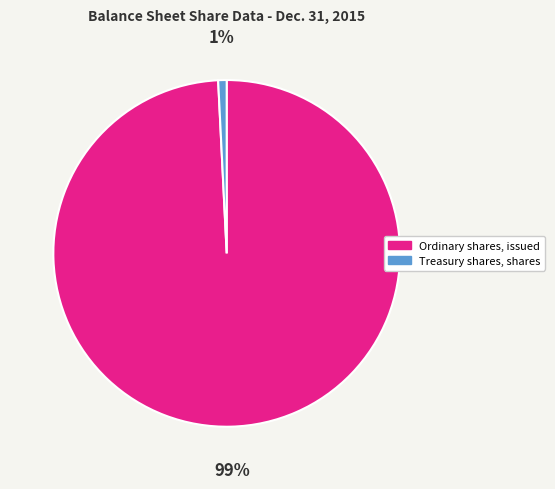

Which has a higher value, Treasury shares, shares or Ordinary shares, issued?

Ordinary shares, issued